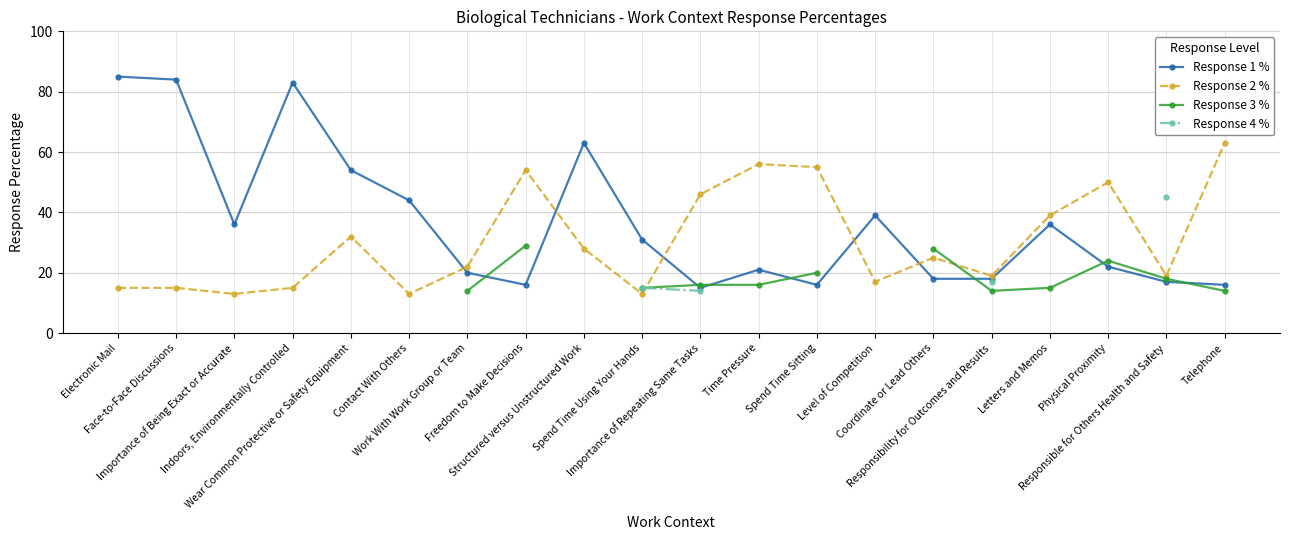

What is the label of the 20th point from the right?

Electronic Mail